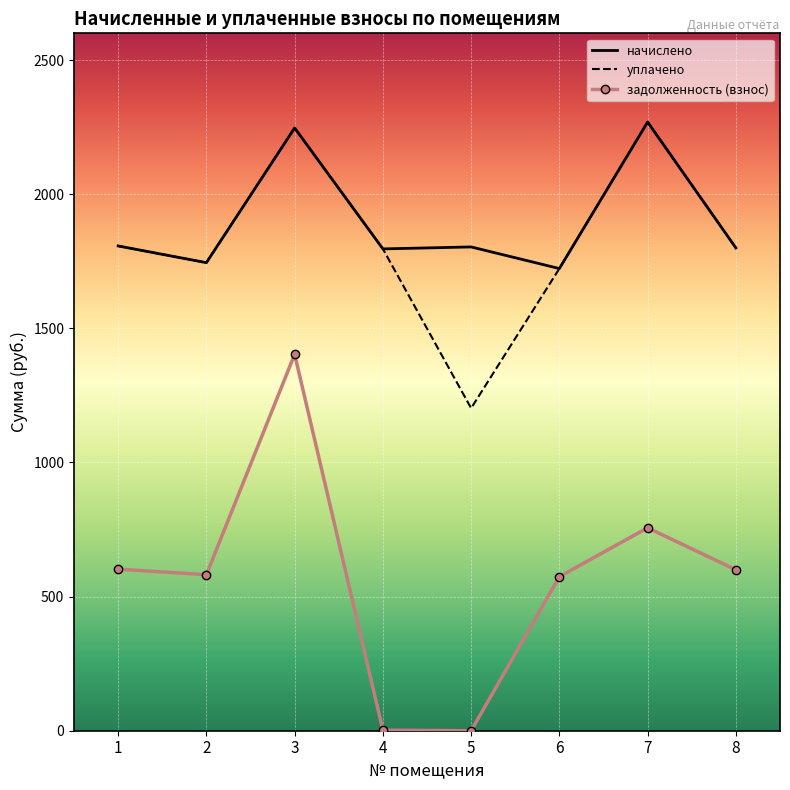

What is the sum of all задолженность (взнос) values?

4520.3